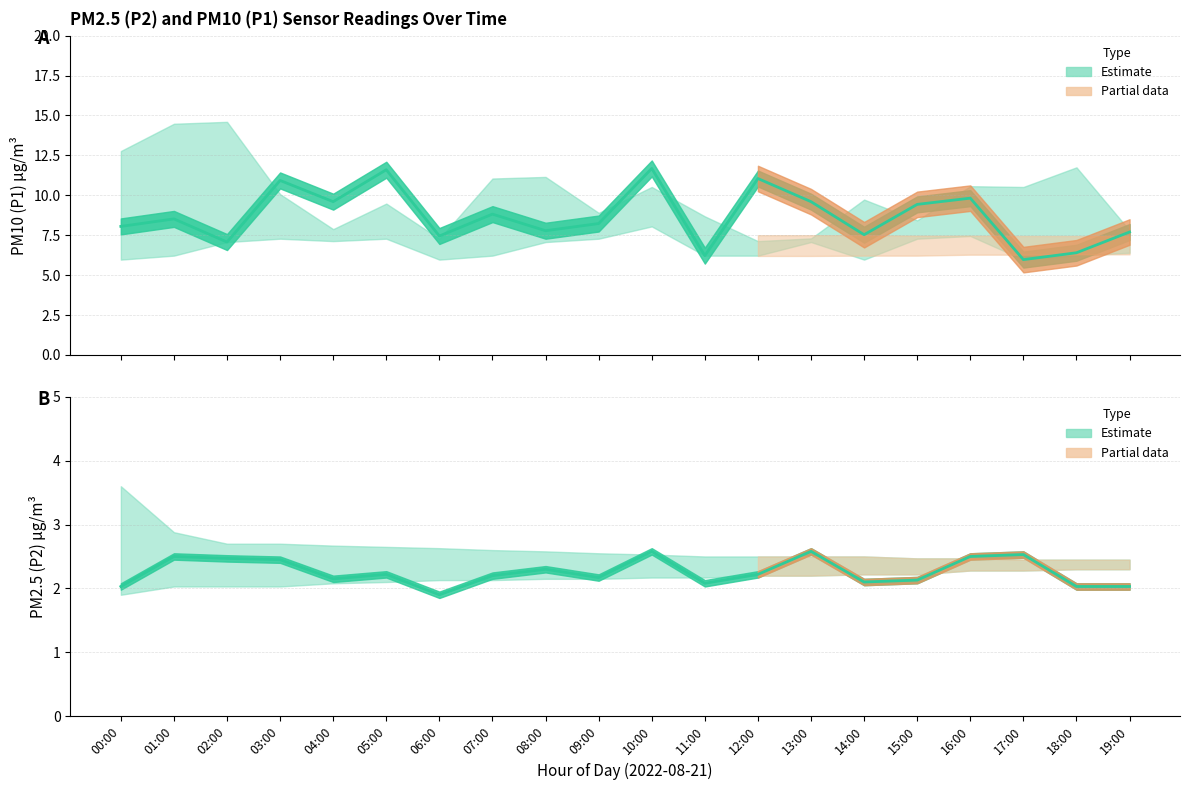

The P1_upper series shows 8.3 at 01:00. True or false?

False